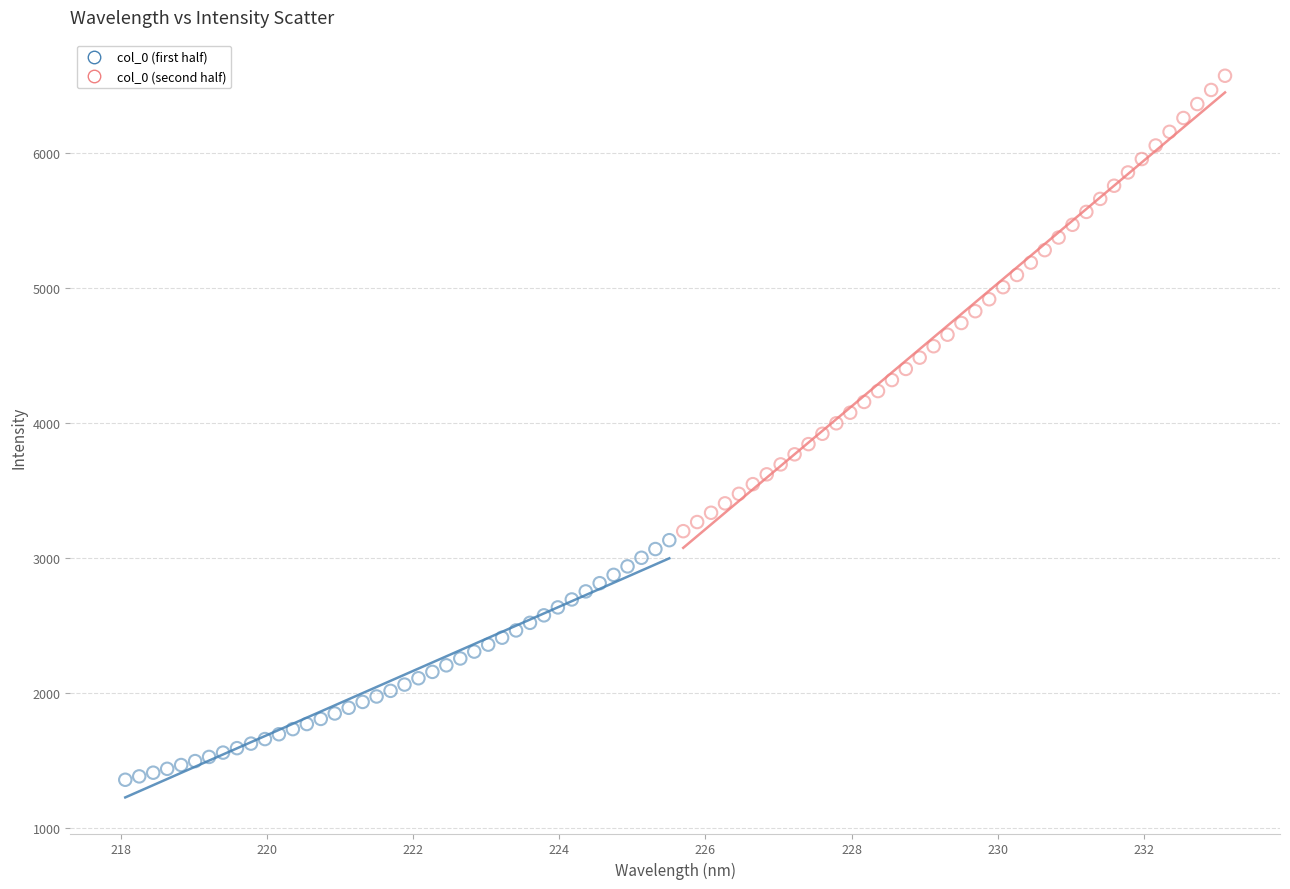

Which series reaches the maximum Y coordinate?

col_0 (second half)